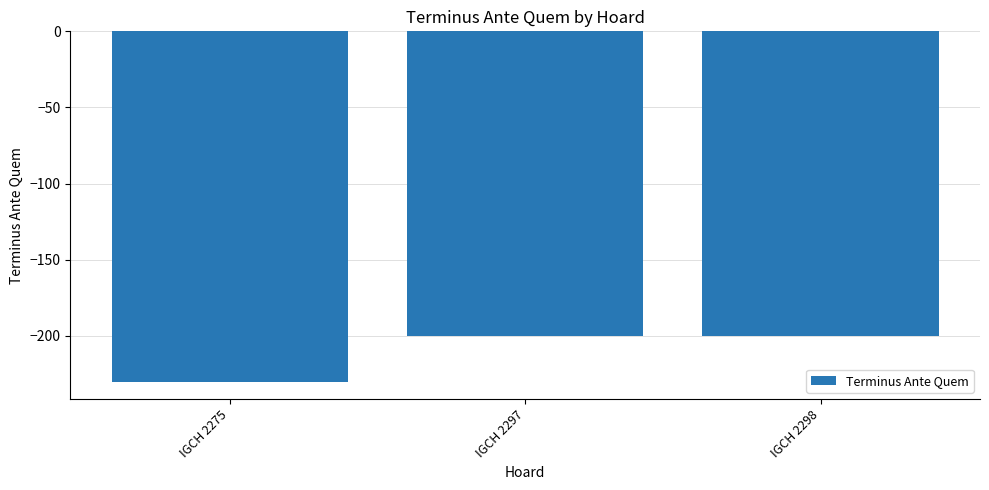

What is the value of the 2nd bar from the left?

-200